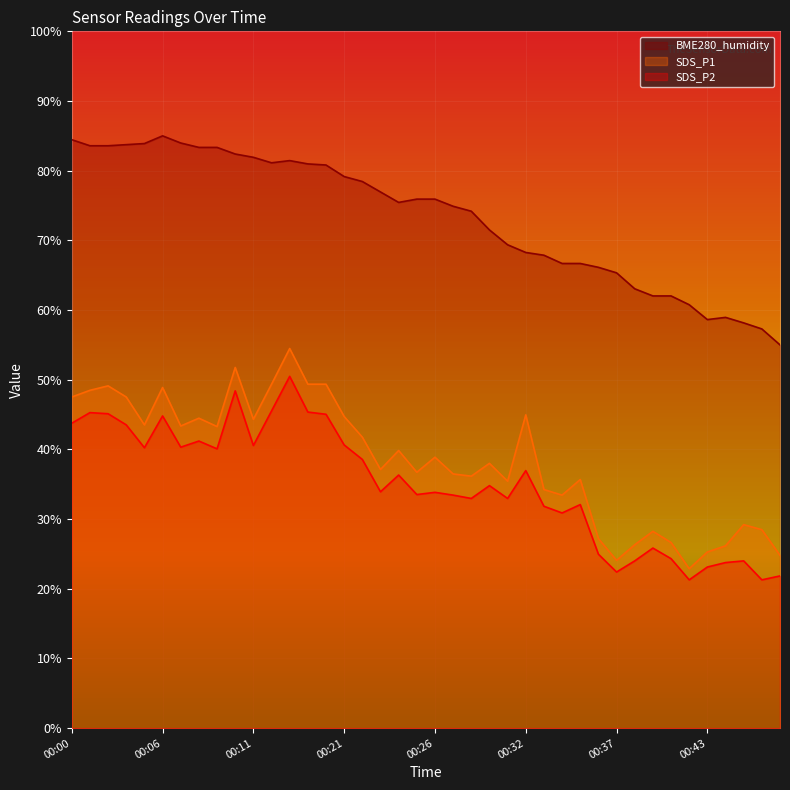

What is the minimum value for BME280_humidity?

55.0